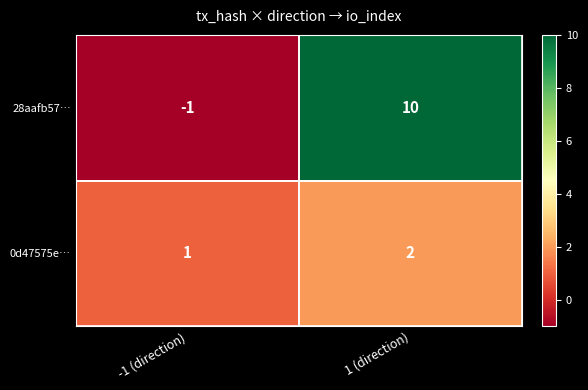

True or false: 0d47575e… has a value of 1 at -1 (direction).

True